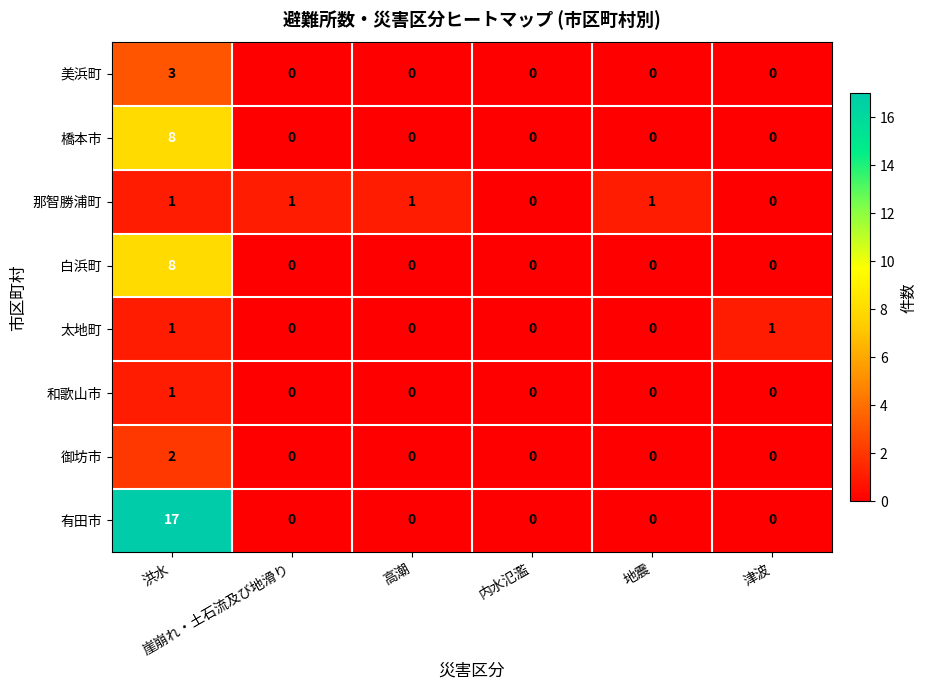

Which series has the widest spread of values?

有田市